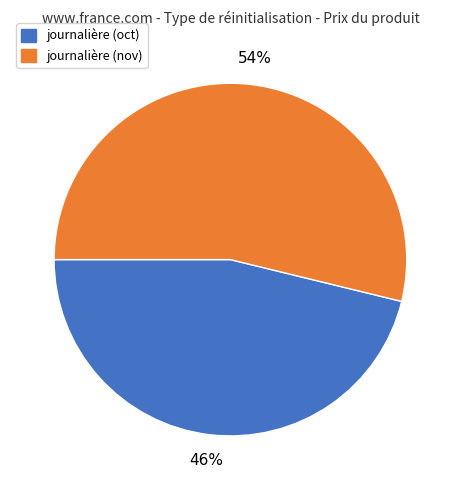

Is there a majority slice in this chart?

Yes